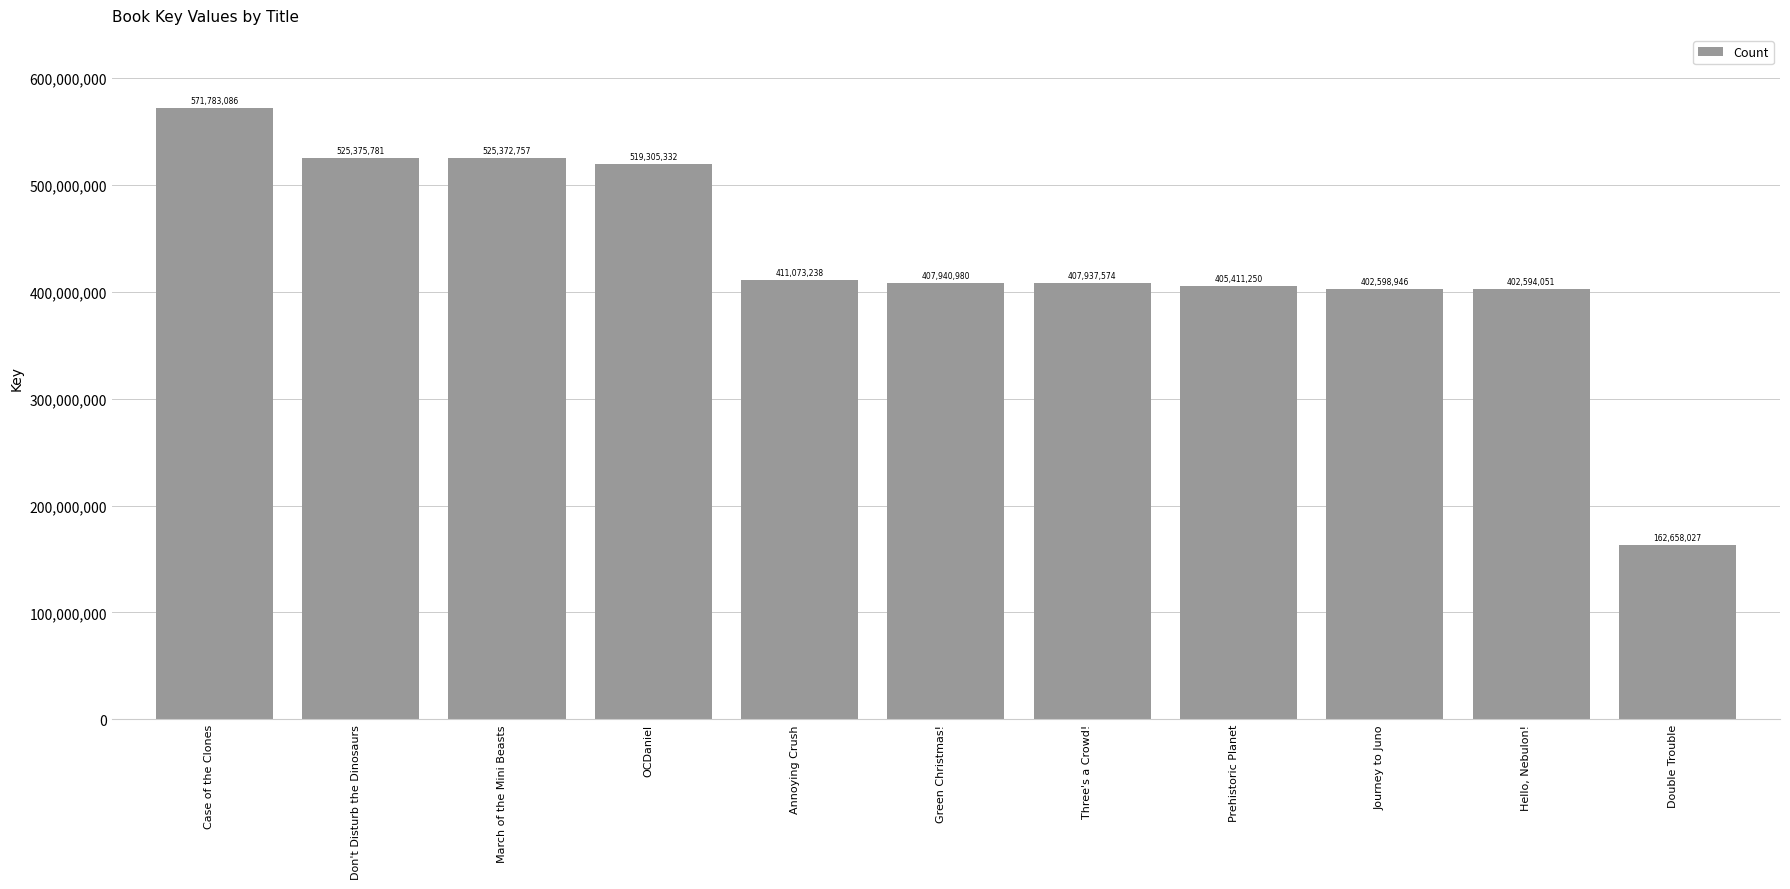

What is the average value?

431095547